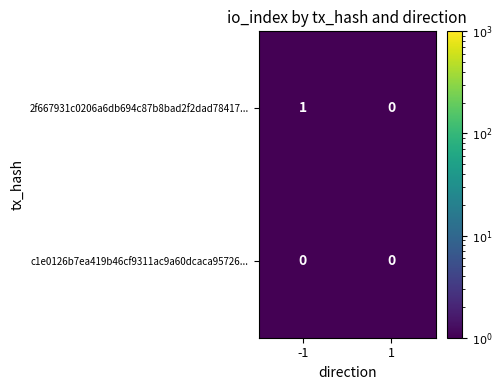

What is the total value across all series at 1?

0